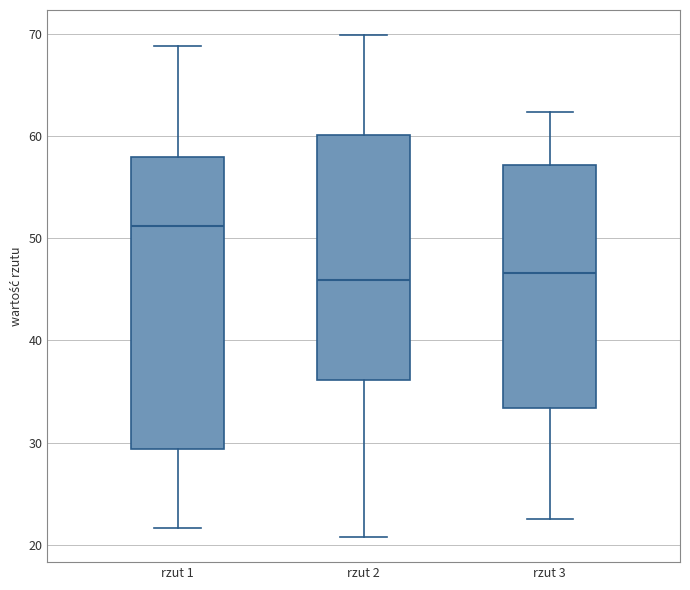

Which box is the tallest, from its lower edge to its upper edge?

rzut 1